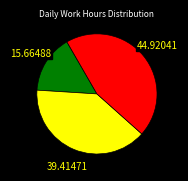

Does any single category account for the majority?

No